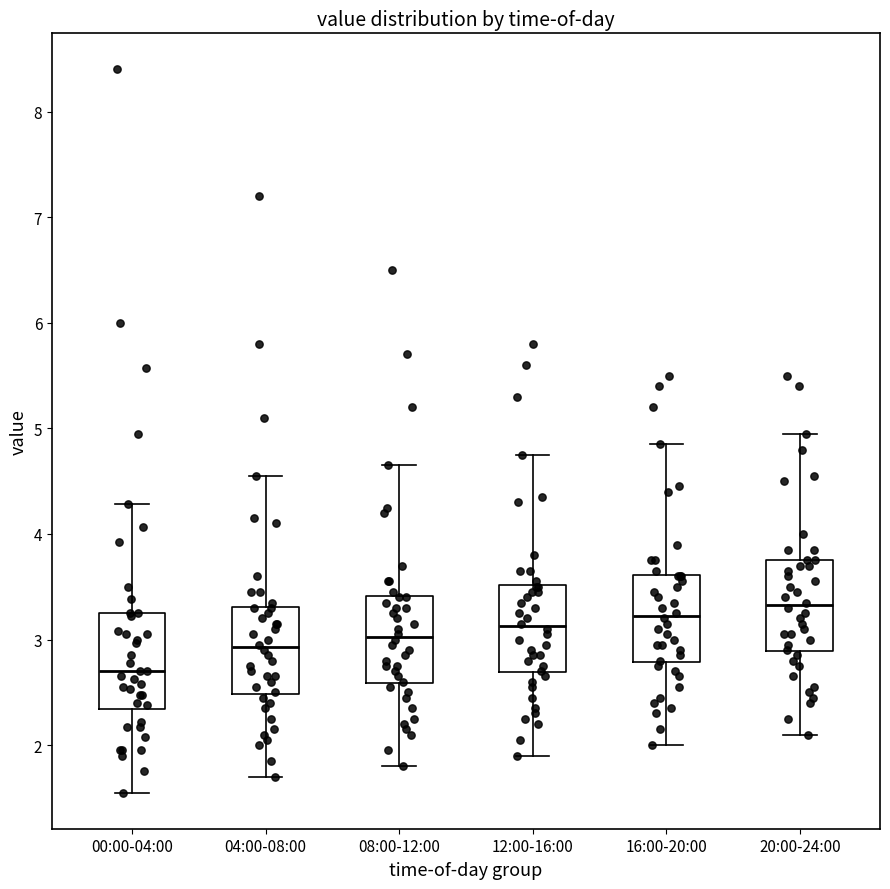

Reading left to right, transcribe this box plot: for each box, give where its median line is, the range the box spans, and where its two whiskers end, as read against the y-axis. The values are not printed on the chart, so give them approximately, as read against the axis.

00:00-04:00: median 2.7, box 2.3 to 3.3, whiskers 1.6 to 4.3
04:00-08:00: median 2.9, box 2.5 to 3.3, whiskers 1.7 to 4.6
08:00-12:00: median 3.0, box 2.6 to 3.4, whiskers 1.8 to 4.7
12:00-16:00: median 3.1, box 2.7 to 3.5, whiskers 1.9 to 4.8
16:00-20:00: median 3.2, box 2.8 to 3.6, whiskers 2.0 to 4.9
20:00-24:00: median 3.3, box 2.9 to 3.8, whiskers 2.1 to 5.0